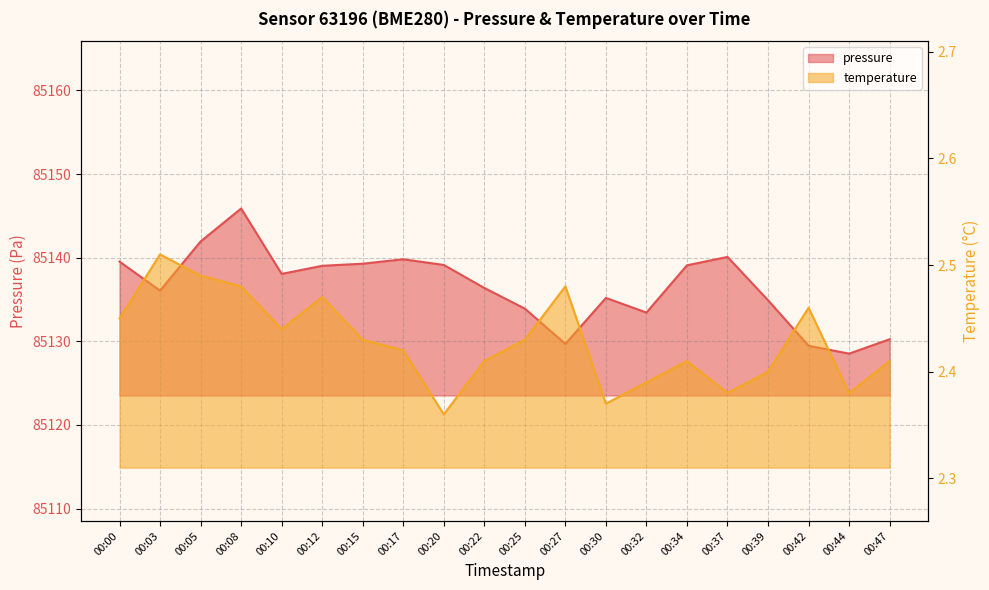

Does the chart display data point markers on the line(s)?

No